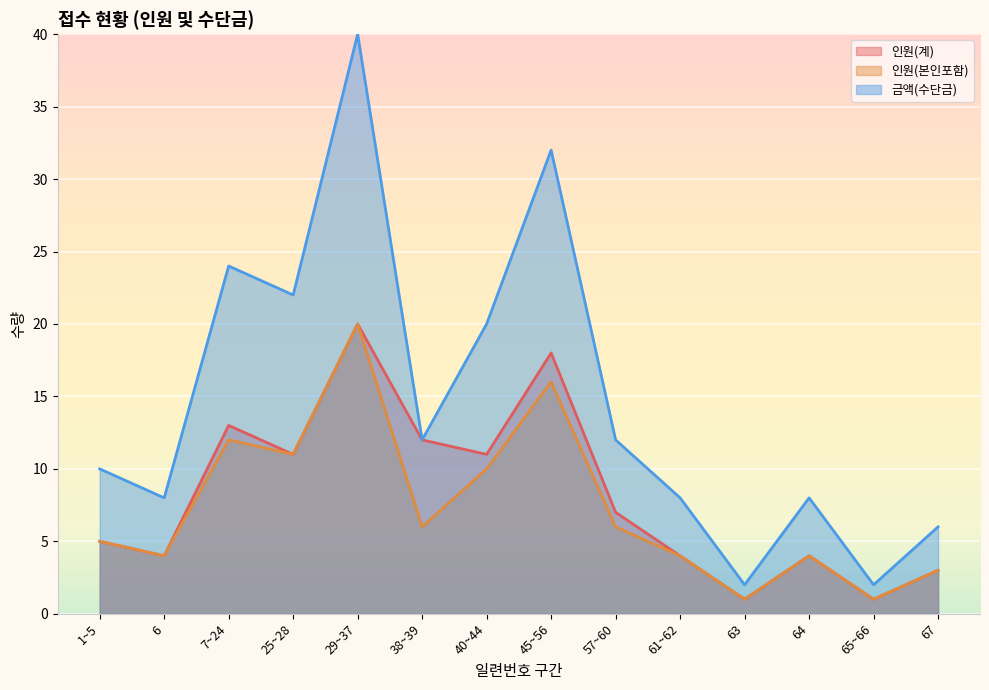

What position from the left is 61~62?

10